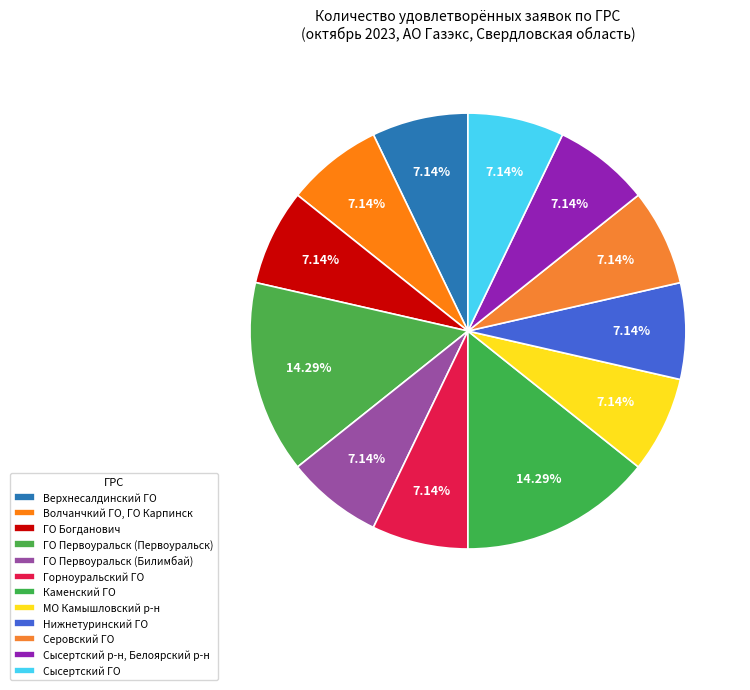

True or false: Сысертский р-н, Белоярский р-н accounts for 2% of the total.

False